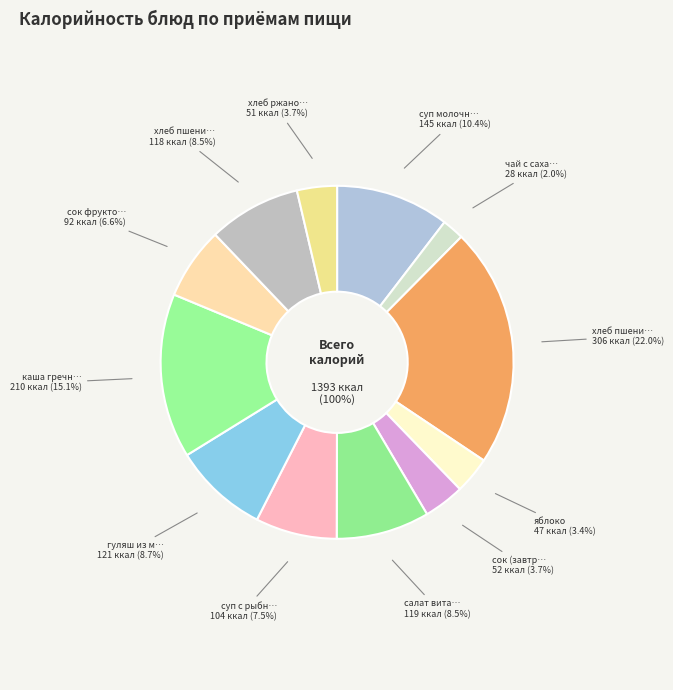

Does суп молочный с вермишелью represent more than half of the total?

No